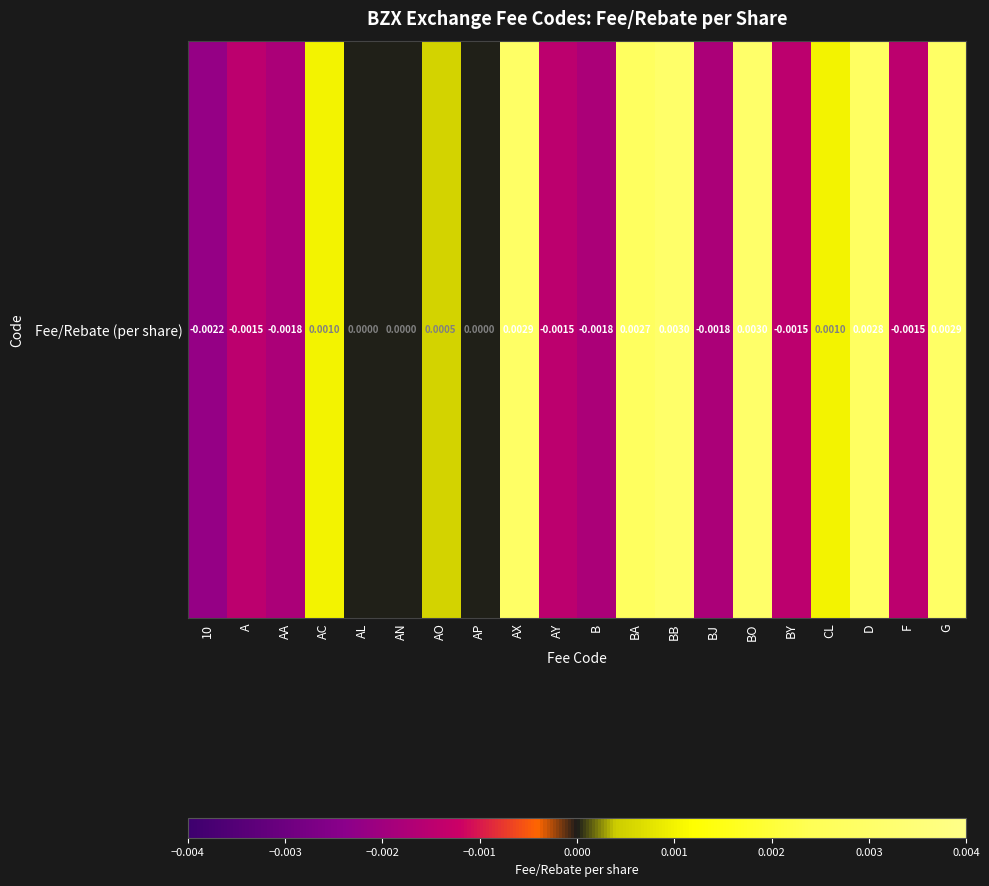

How many categories are shown in the chart?

20